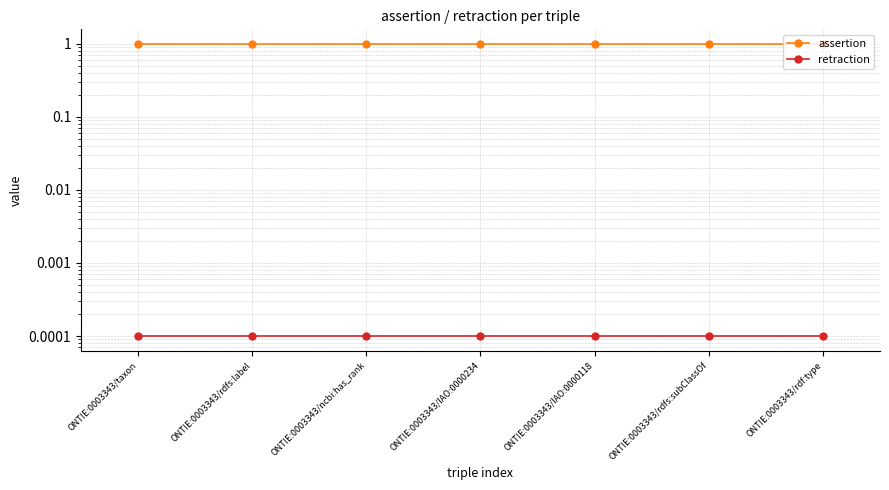

Is the value of retraction at ONTIE:0003343/rdfs:label greater than the value of assertion at ONTIE:0003343/IAO:0000234?

No